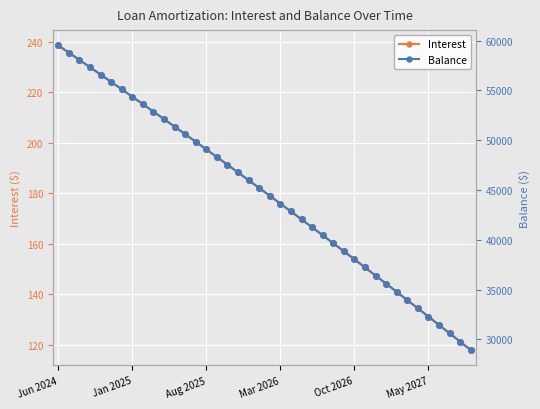

The Balance series shows 45984.0 at 18. True or false?

True